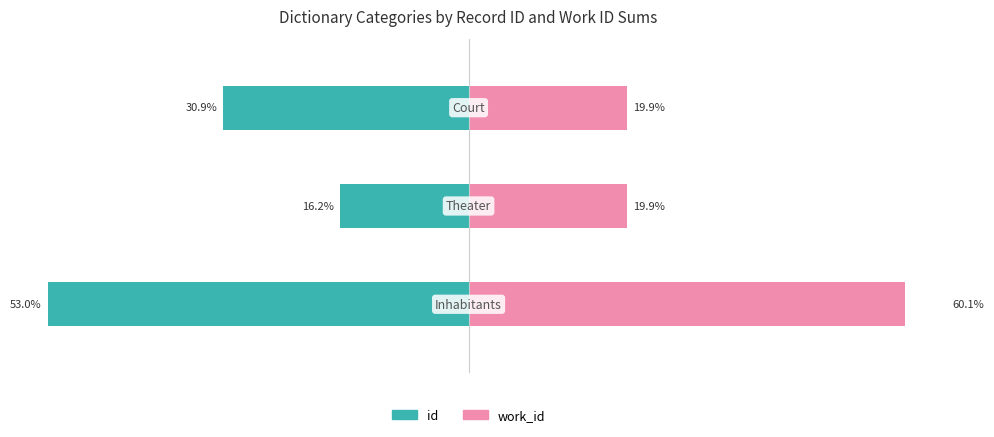

Reading left to right, what are all the values shown in this chart?

id: 0=-53.0	1=-16.2	2=-30.9
work_id: 0=60.1	1=19.9	2=19.9